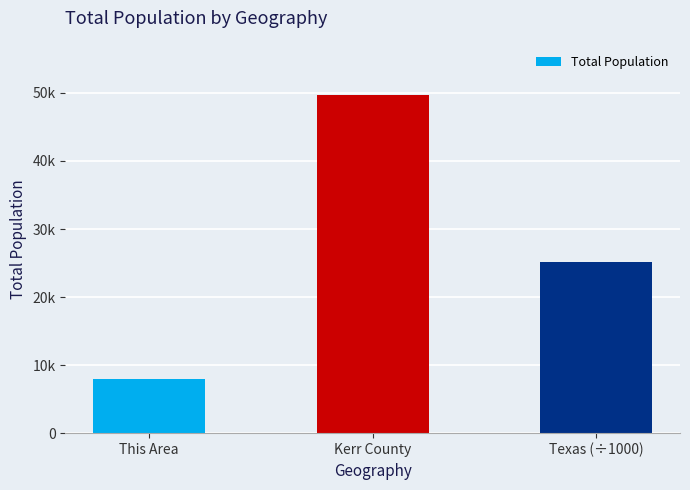

What is the sum of the values at Texas (÷1000) and Kerr County?

74771